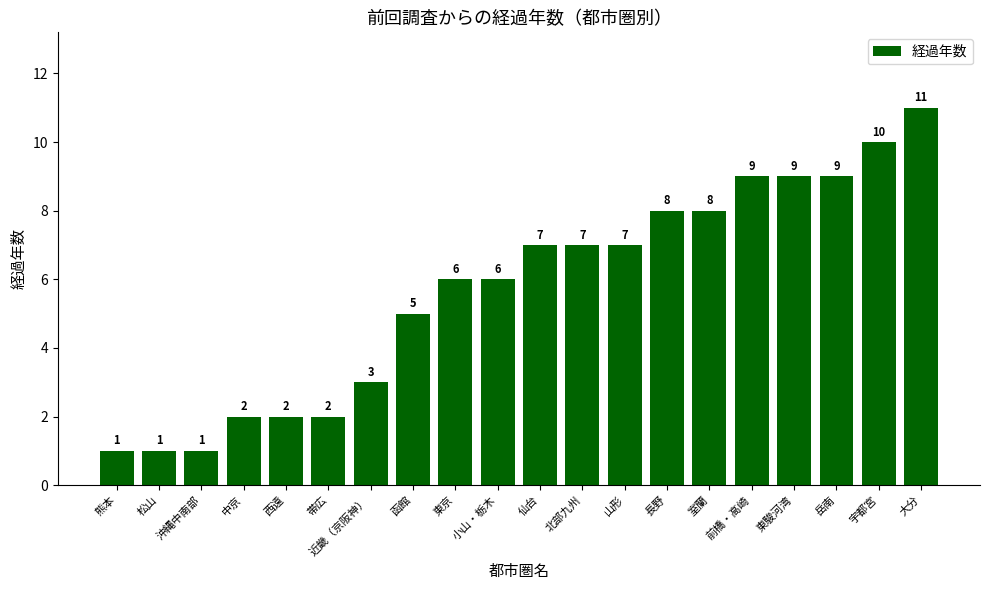

What is the maximum value shown in the chart?

11